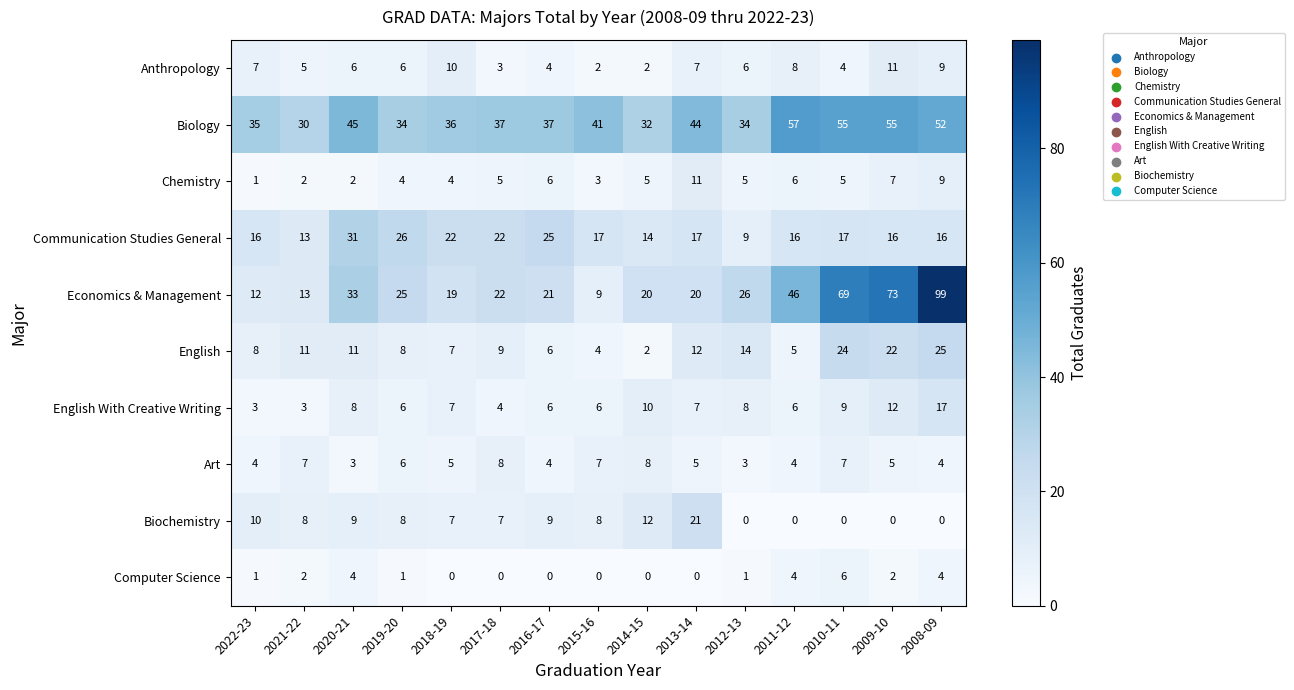

What is the difference between the highest and lowest values at 2018-19?

36